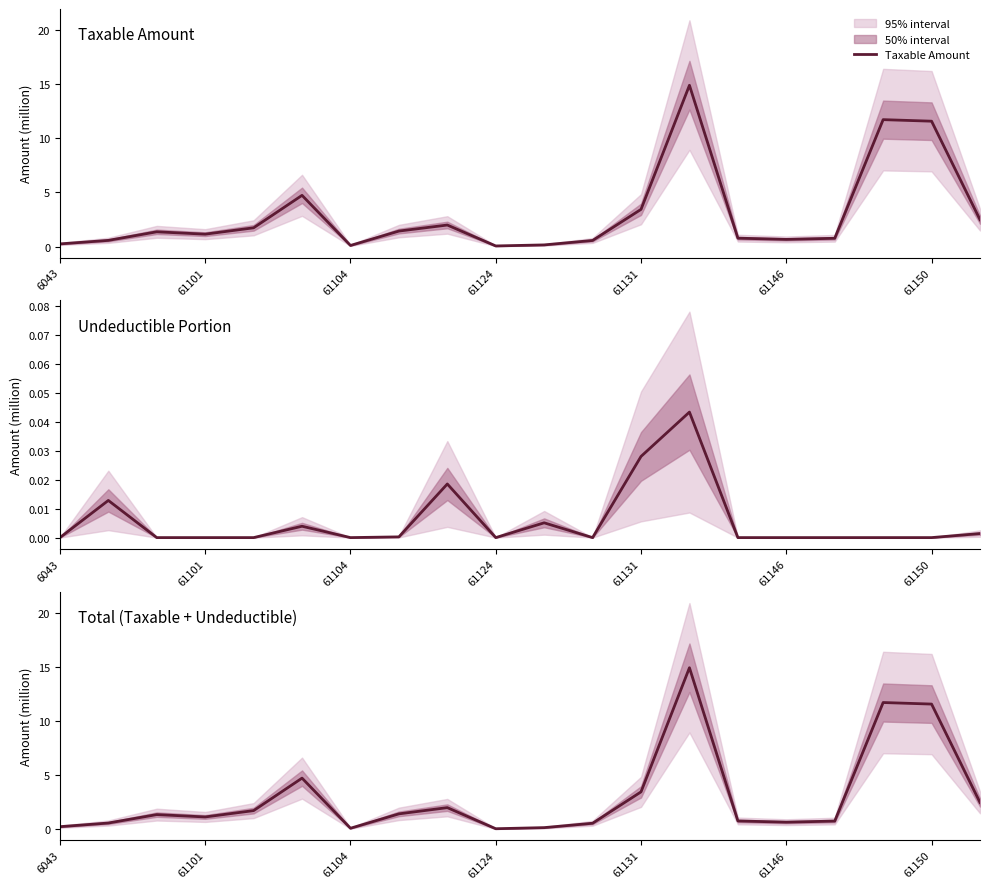

Is it true that Taxable Amount equals 4.6 at 61131?

False